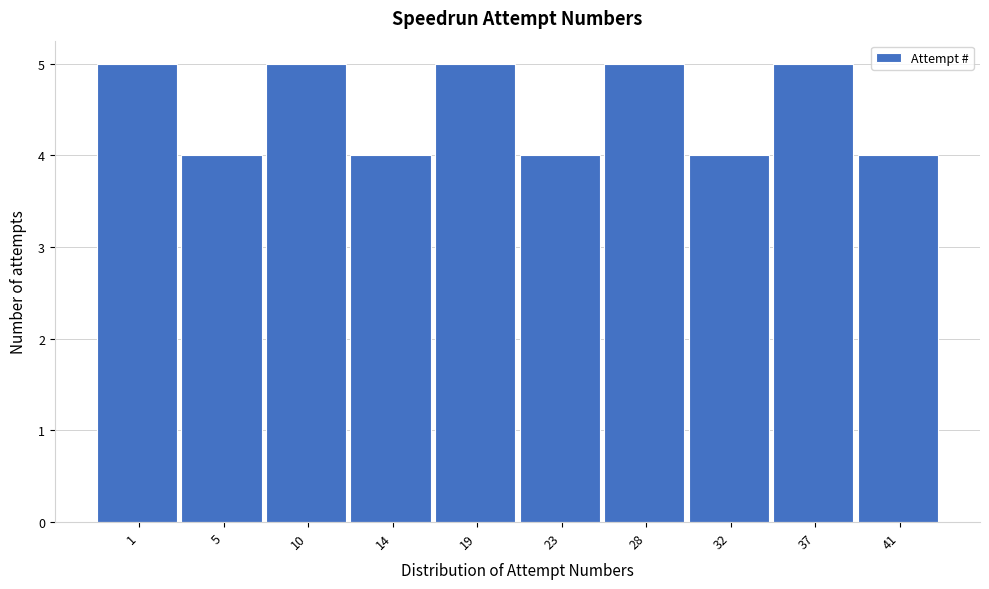

Reading left to right, list all the values displayed in this chart.

5	4	5	4	5	4	5	4	5	4